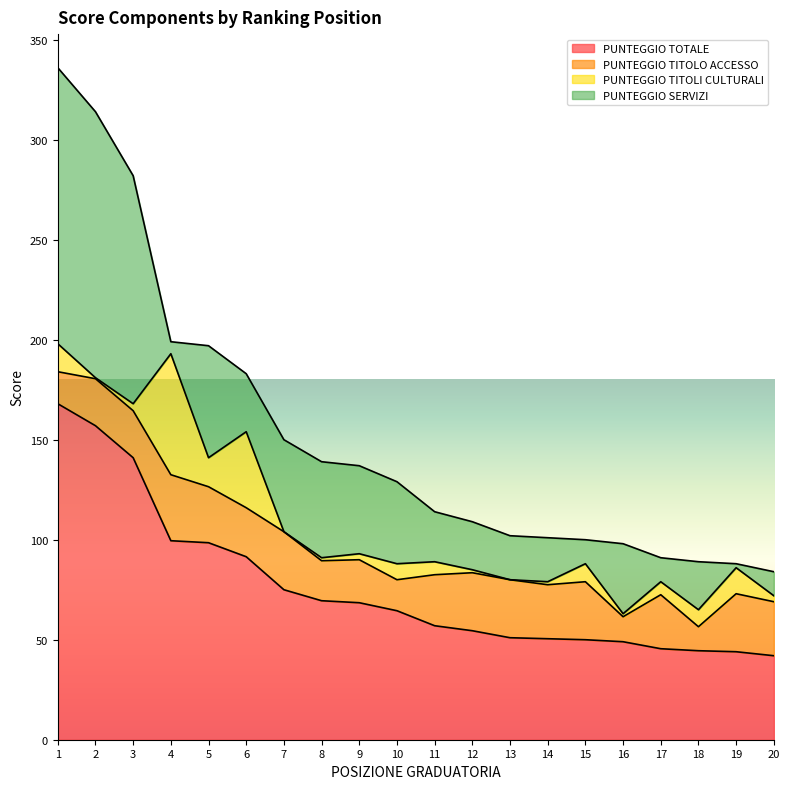

What is the difference between the PUNTEGGIO SERVIZI values at 10 and 12?

17.0